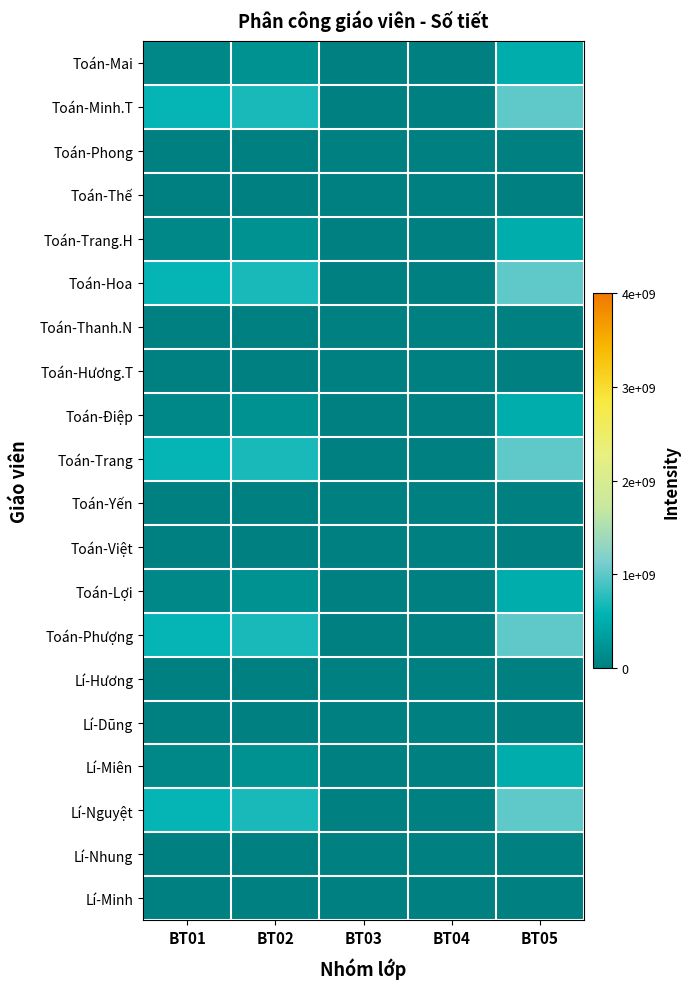

Reading left to right, extract all data points from this chart.

Toán-Mai: BT01=100000000	BT02=200000000	BT03=0	BT04=0	BT05=500000000
Toán-Minh.T: BT01=600000000	BT02=700000000	BT03=0	BT04=0	BT05=1000000000
Toán-Phong: BT01=0	BT02=0	BT03=0	BT04=0	BT05=0
Toán-Thế: BT01=0	BT02=0	BT03=0	BT04=0	BT05=0
Toán-Trang.H: BT01=100000000	BT02=200000000	BT03=0	BT04=0	BT05=500000000
Toán-Hoa: BT01=600000000	BT02=700000000	BT03=0	BT04=0	BT05=1000000000
Toán-Thanh.N: BT01=0	BT02=0	BT03=0	BT04=0	BT05=0
Toán-Hương.T: BT01=0	BT02=0	BT03=0	BT04=0	BT05=0
Toán-Điệp: BT01=100000000	BT02=200000000	BT03=0	BT04=0	BT05=500000000
Toán-Trang: BT01=600000000	BT02=700000000	BT03=0	BT04=0	BT05=1000000000
Toán-Yến: BT01=0	BT02=0	BT03=0	BT04=0	BT05=0
Toán-Việt: BT01=0	BT02=0	BT03=0	BT04=0	BT05=0
Toán-Lợi: BT01=100000000	BT02=200000000	BT03=0	BT04=0	BT05=500000000
Toán-Phượng: BT01=600000000	BT02=700000000	BT03=0	BT04=0	BT05=1000000000
Lí-Hương: BT01=0	BT02=0	BT03=0	BT04=0	BT05=0
Lí-Dũng: BT01=0	BT02=0	BT03=0	BT04=0	BT05=0
Lí-Miên: BT01=100000000	BT02=200000000	BT03=0	BT04=0	BT05=500000000
Lí-Nguyệt: BT01=600000000	BT02=700000000	BT03=0	BT04=0	BT05=1000000000
Lí-Nhung: BT01=0	BT02=0	BT03=0	BT04=0	BT05=0
Lí-Minh: BT01=0	BT02=0	BT03=0	BT04=0	BT05=0